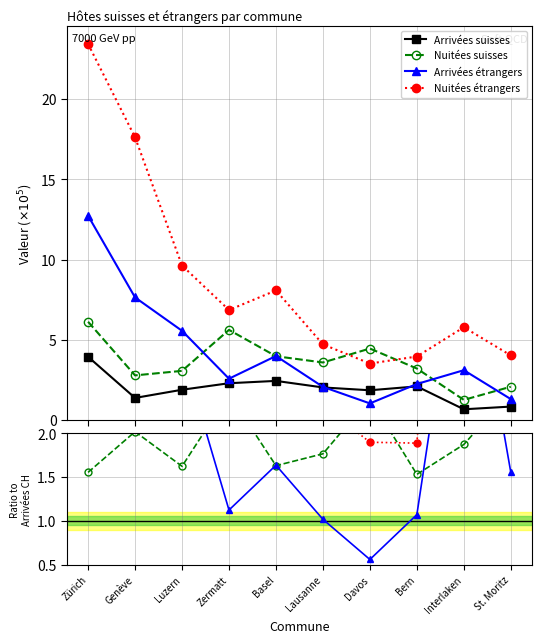

True or false: Nuitées suisses has more than 2 interior local peaks.

True